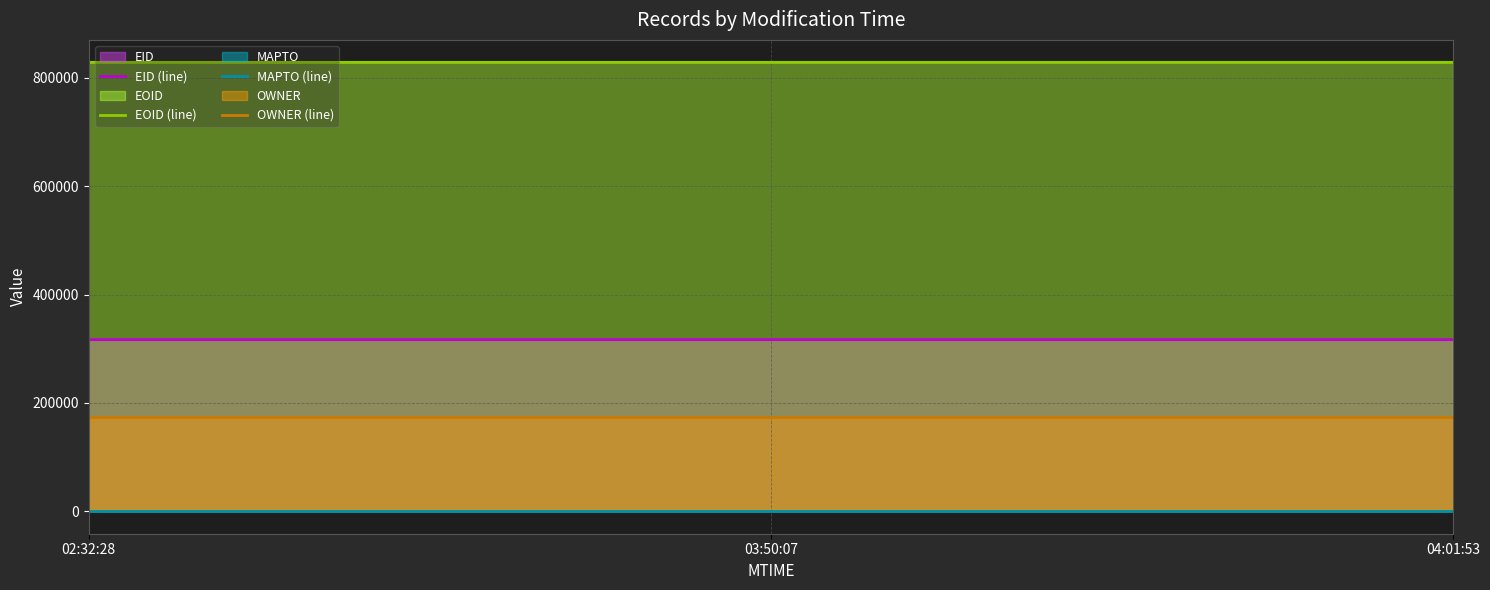

How many data points does each series have?

3